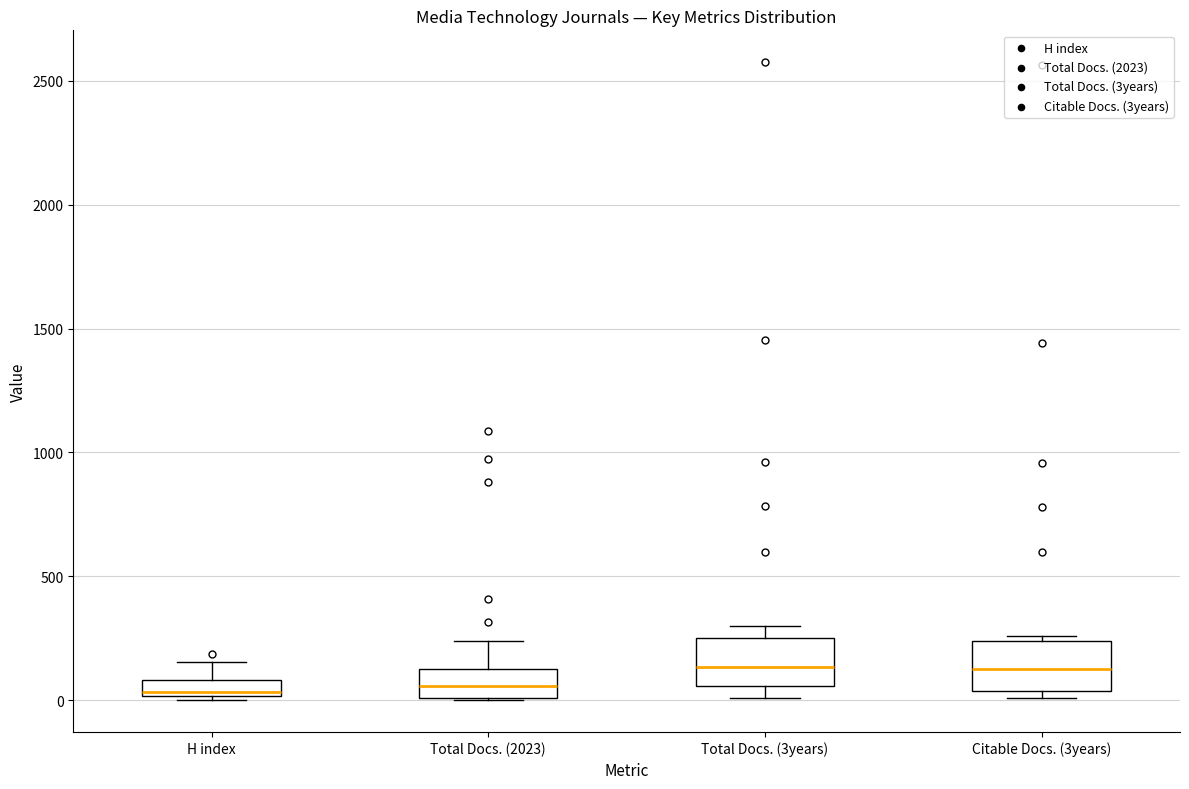

Where is the lower edge of the box for Total Docs. (3years) on the y-axis? The values are not printed on the chart, so give them approximately, as read against the axis.

50